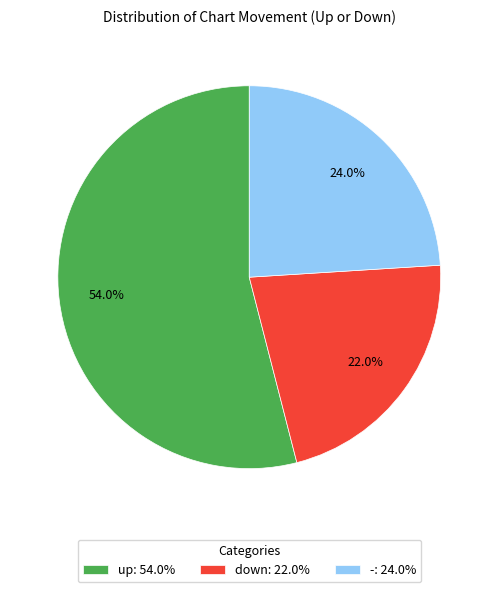

What is the smallest slice in the pie chart?

down